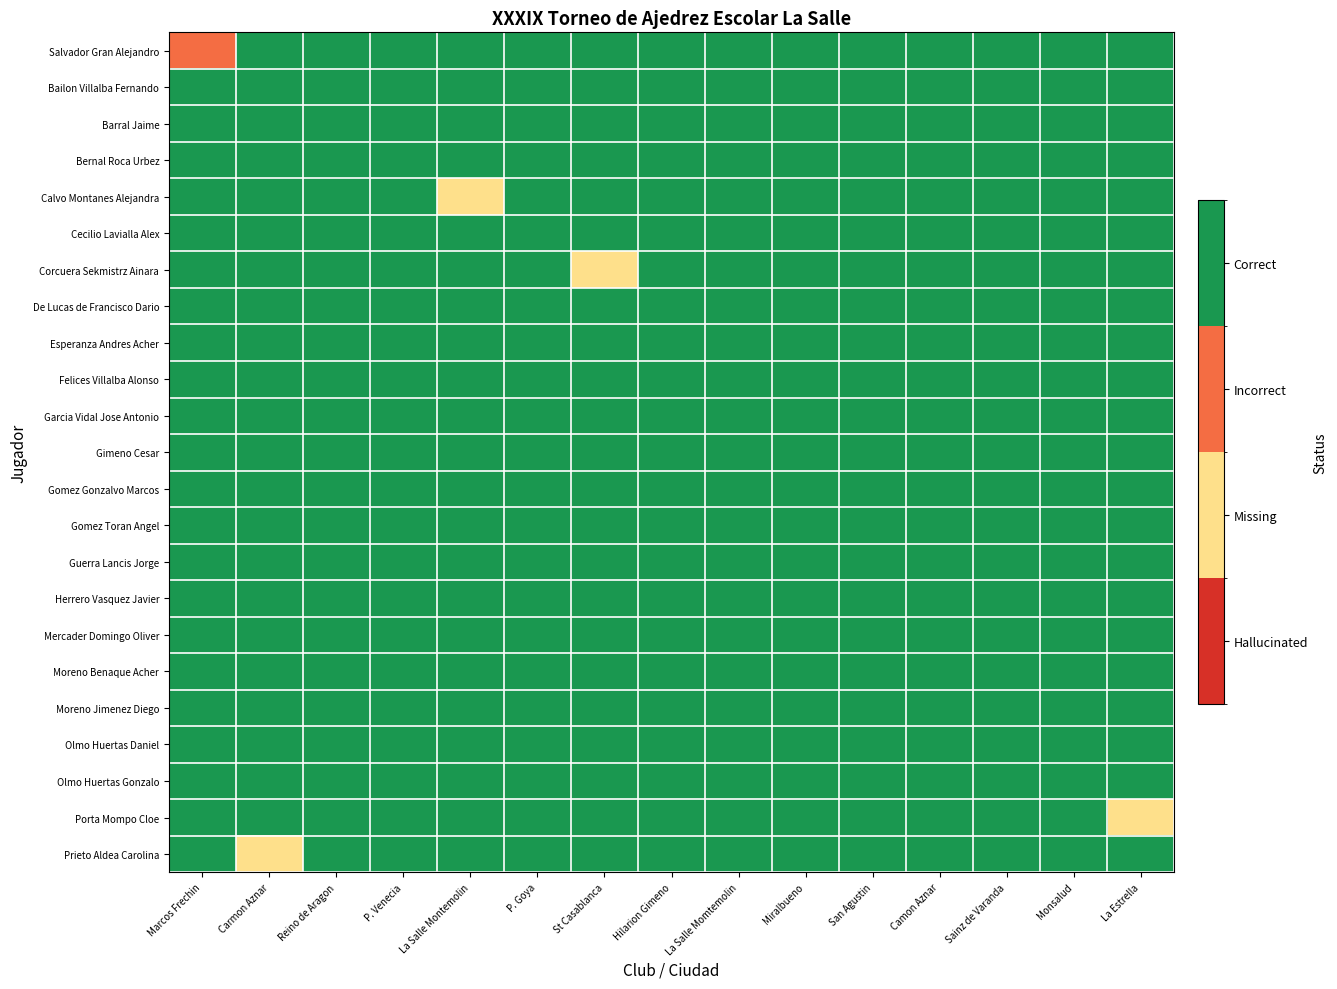

Which series has the widest spread of values?

Calvo Montanes Alejandra